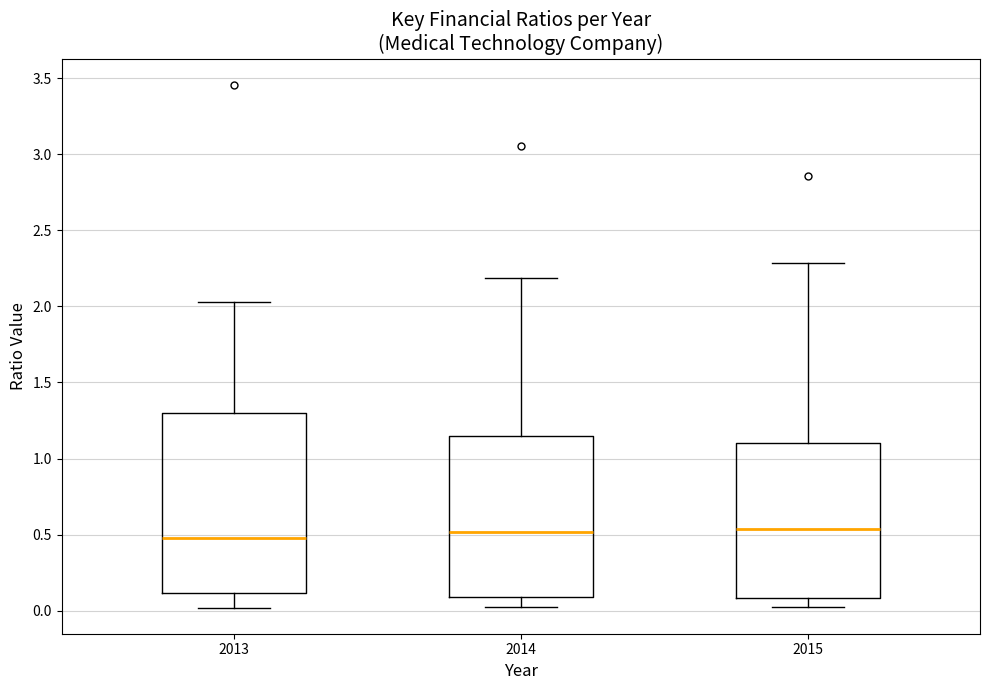

Where does the lower whisker of the box at x = 2013 end on the y-axis? The values are not printed on the chart, so give them approximately, as read against the axis.

0.00